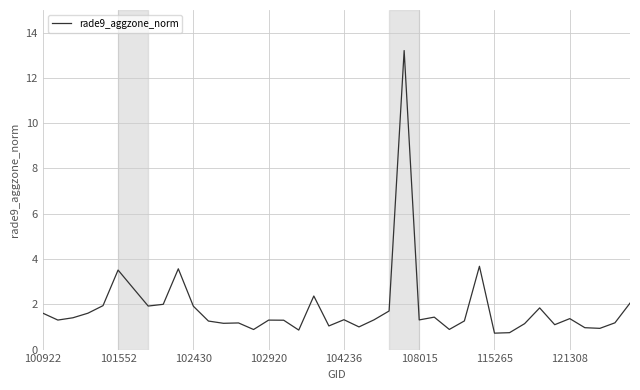

What is the difference between the maximum and minimum values?

12.5